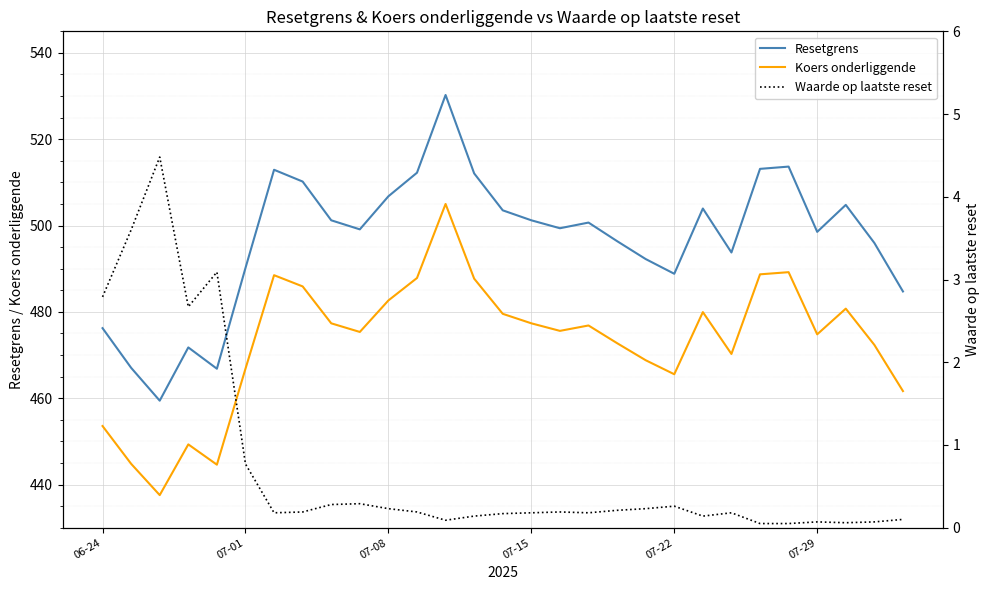

Does the chart display data point markers on the line(s)?

No